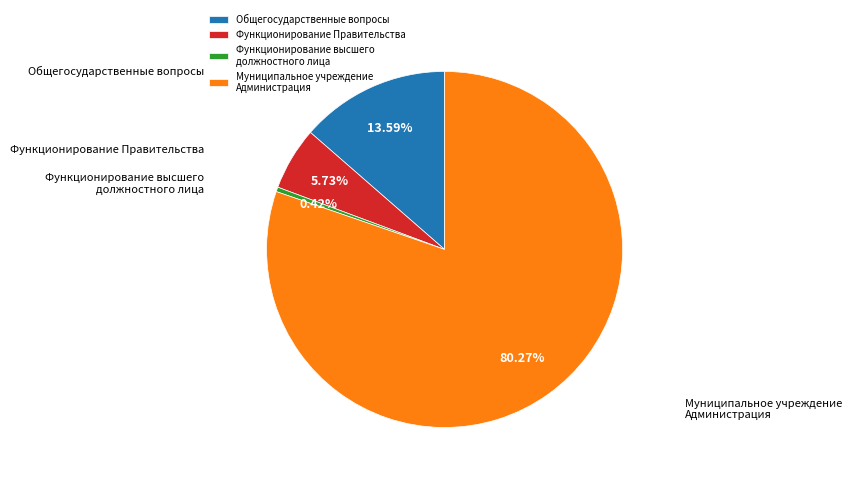

Which has a higher value, Функционирование Правительства or Муниципальное учреждение Администрация?

Муниципальное учреждение Администрация